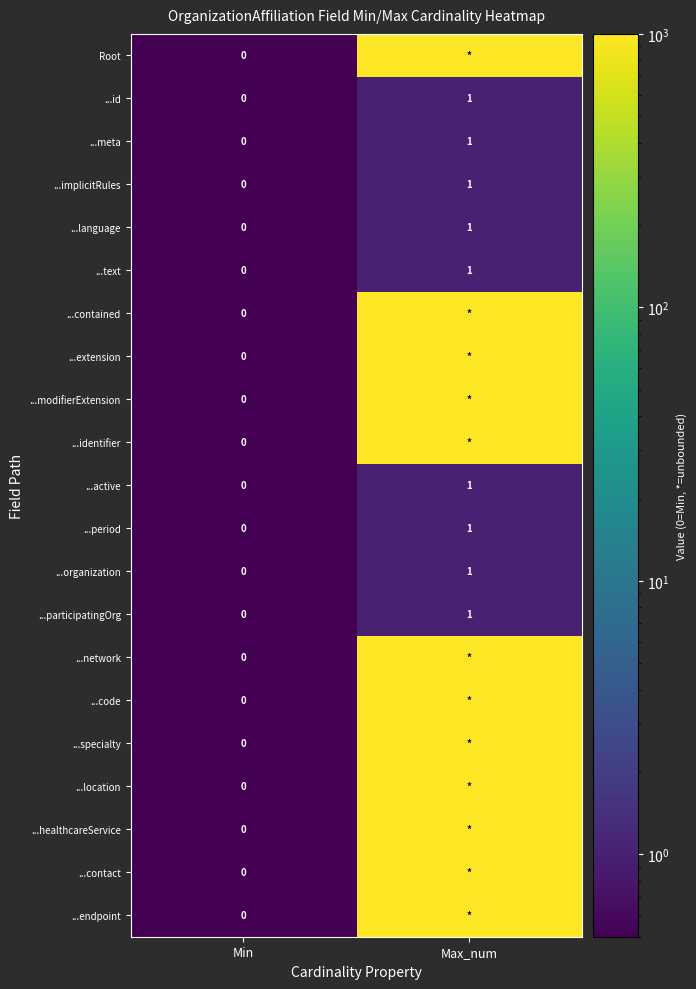

The ...meta series shows 0 at Max_num. True or false?

False